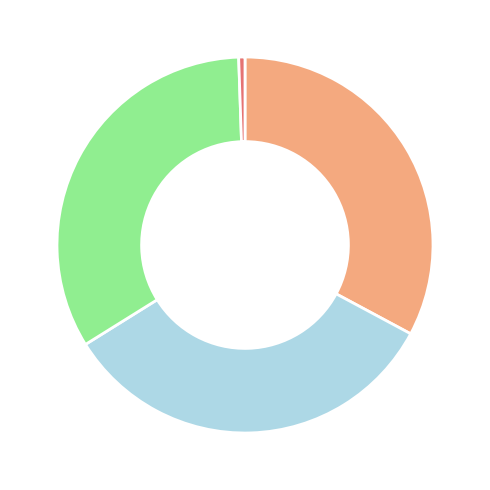

Is there a majority slice in this chart?

No